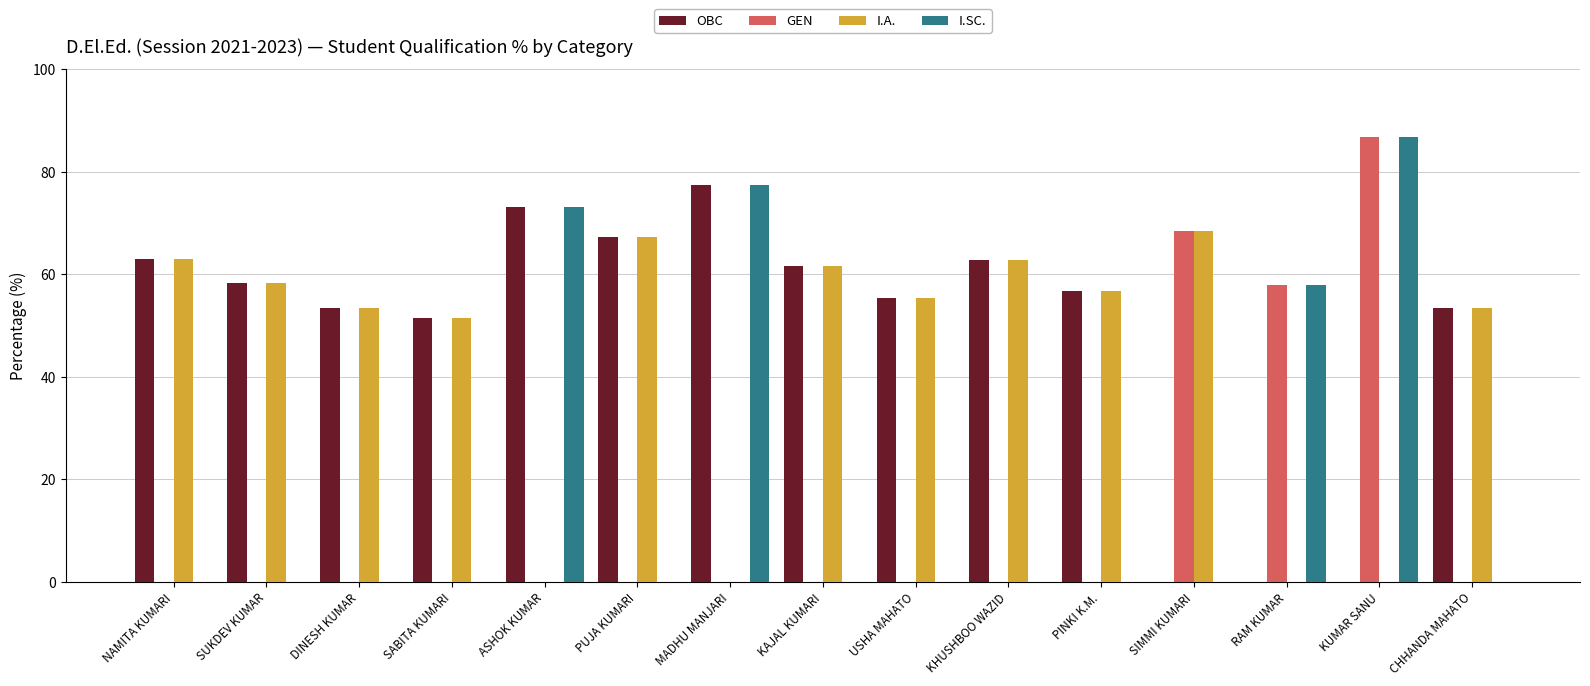

Is it true that OBC equals 53.4 at CHHANDA MAHATO?

True